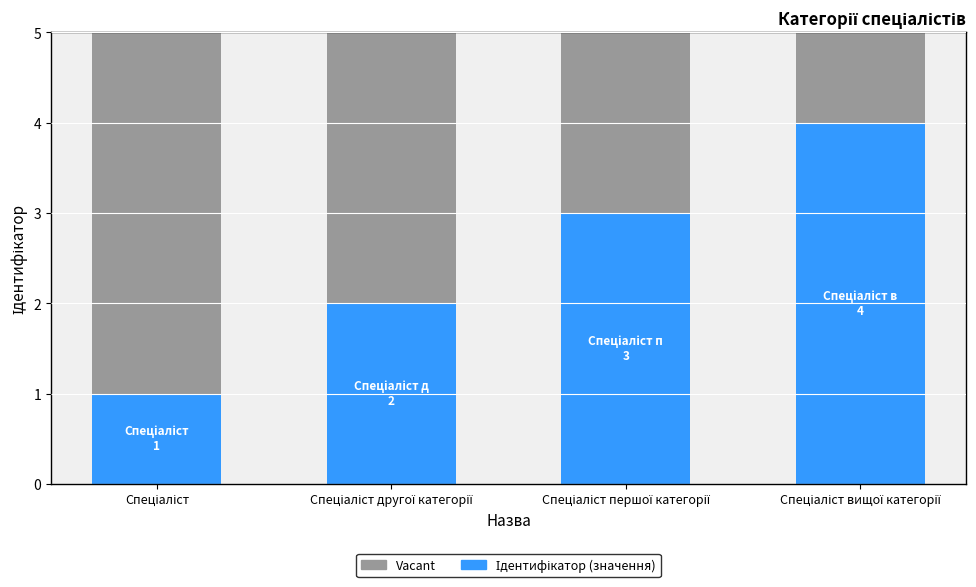

Is it true that Vacant equals 2 at Спеціаліст другої категорії?

False